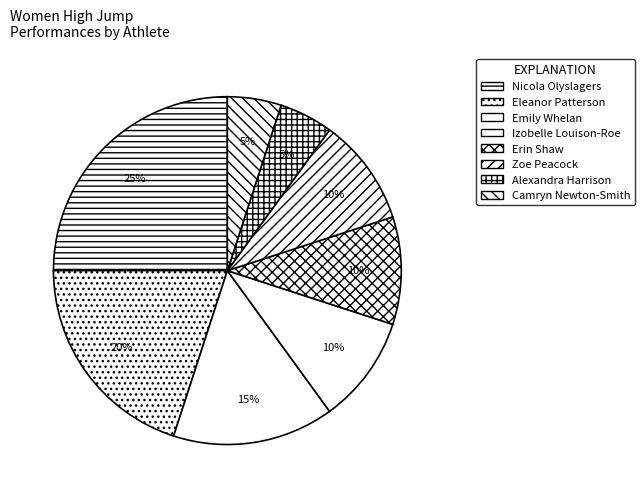

Is it true that Izobelle Louison-Roe is 10% of the pie?

True